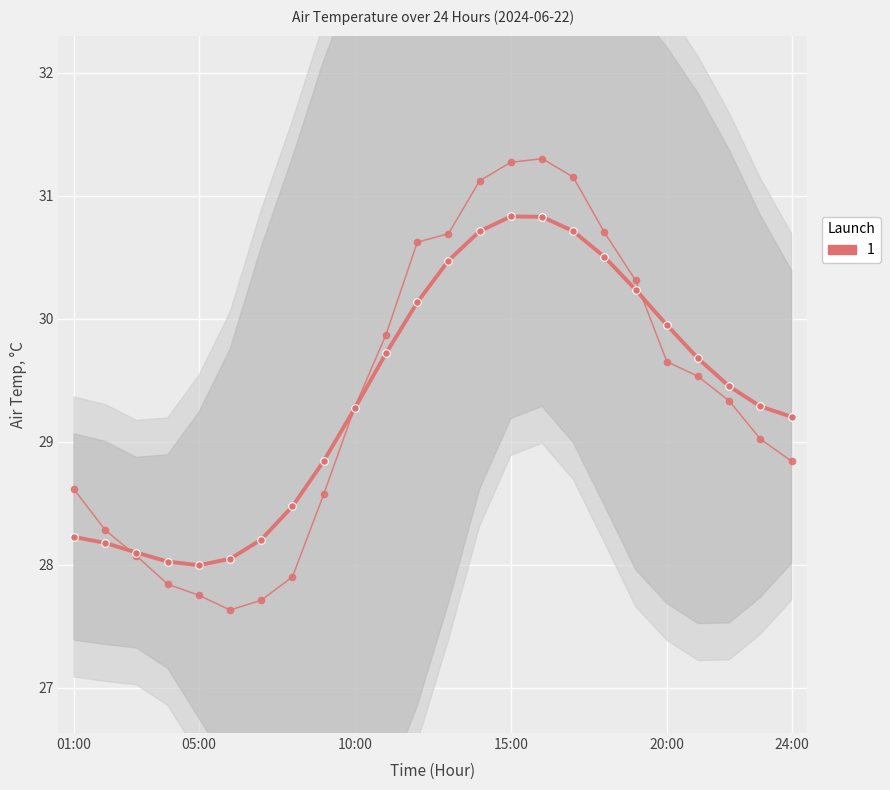

The value at 10:00 is 7.6. True or false?

False